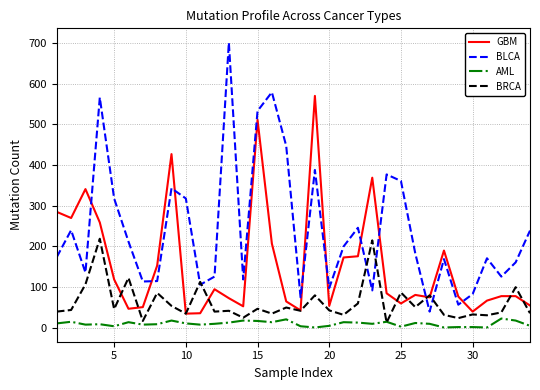

Does the chart display data point markers on the line(s)?

No